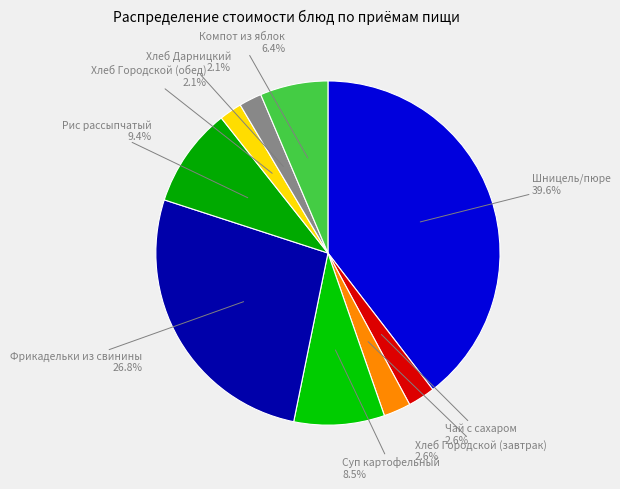

How many slices are in this pie chart?

9